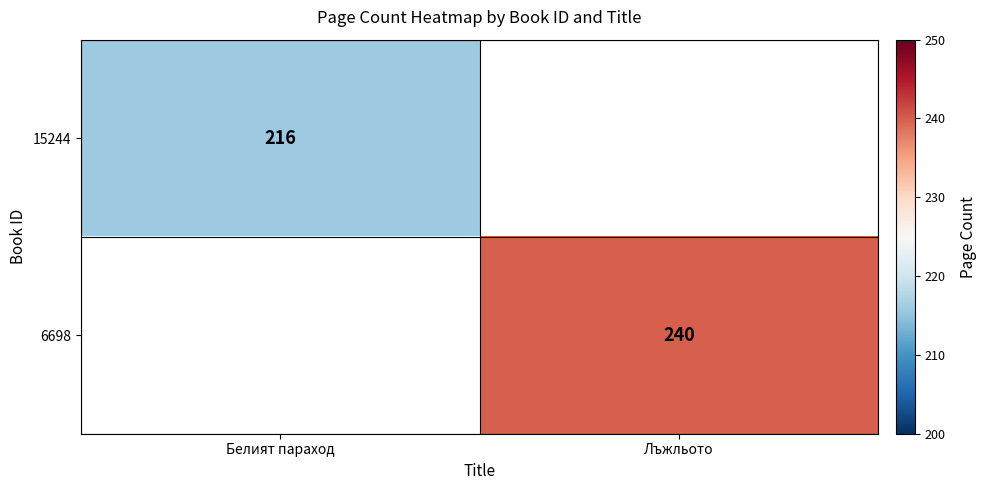

True or false: 15244 has a value of 216 at Белият параход.

True